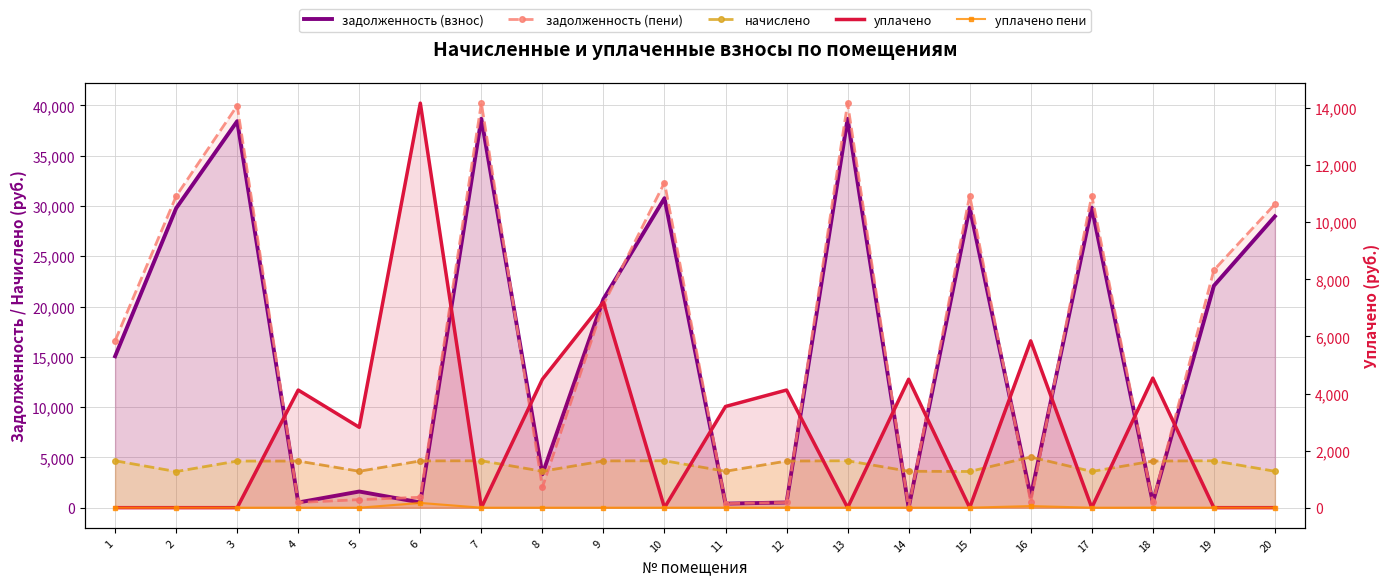

Reading left to right, transcribe all the data shown in this chart.

задолженность (взнос): 1=15056.3	2=29784.2	3=38439.1	4=516.4	5=1605.7	6=516.8	7=38677.9	8=3320.8	9=20745.4	10=30781.5	11=402.4	12=515.0	13=38677.9	14=0.0	15=29844.0	16=1120.0	17=29844.0	18=515.2	19=22067.9	20=28973.0
задолженность (пени): 1=16611.5	2=30981.8	3=39984.7	4=515.2	5=800.9	6=1033.6	7=40233.1	8=2028.0	9=20195.8	10=32336.7	11=402.4	12=515.4	13=40233.1	14=0.0	15=31044.0	16=560.0	17=31044.0	18=515.2	19=23623.1	20=30180.2
начислено: 1=4665.6	2=3592.8	3=4636.8	4=4636.8	5=3621.6	6=4651.2	7=4665.6	8=3621.6	9=4651.2	10=4665.6	11=3621.6	12=4636.8	13=4665.6	14=3621.6	15=3600.0	16=5040.0	17=3600.0	18=4636.8	19=4665.6	20=3621.6
уплачено: 1=0.0	2=0.0	3=0.0	4=4121.8	5=2816.0	6=14176.8	7=0.0	8=4500.0	9=7200.0	10=0.0	11=3546.2	12=4122.1	13=0.0	14=4500.0	15=0.0	16=5845.3	17=0.0	18=4540.2	19=0.0	20=0.0
уплачено пени: 1=0.0	2=0.0	3=0.0	4=0.0	5=0.0	6=166.8	7=0.0	8=0.0	9=0.0	10=0.0	11=1.0	12=0.0	13=0.0	14=0.0	15=0.0	16=56.4	17=0.0	18=1.3	19=0.0	20=0.0